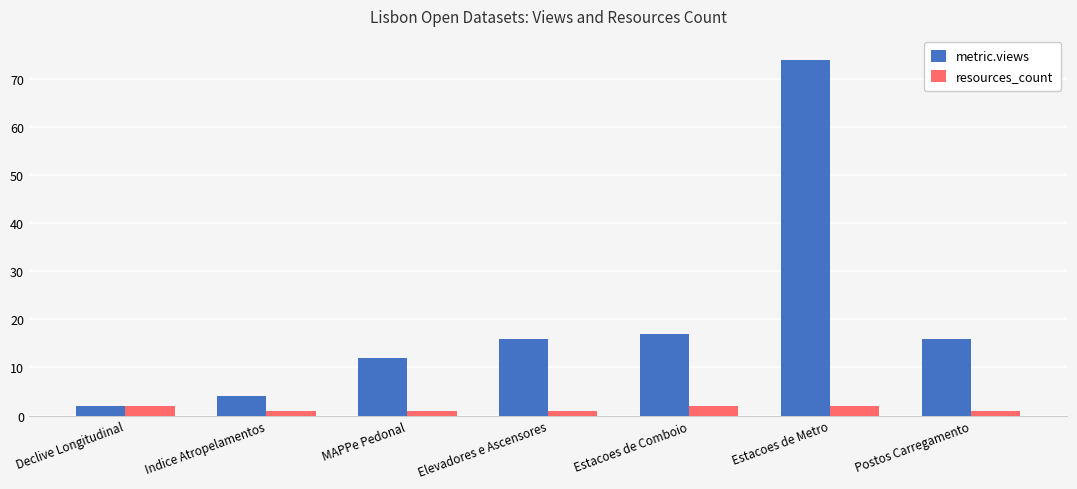

What is the maximum value shown in the chart?

74